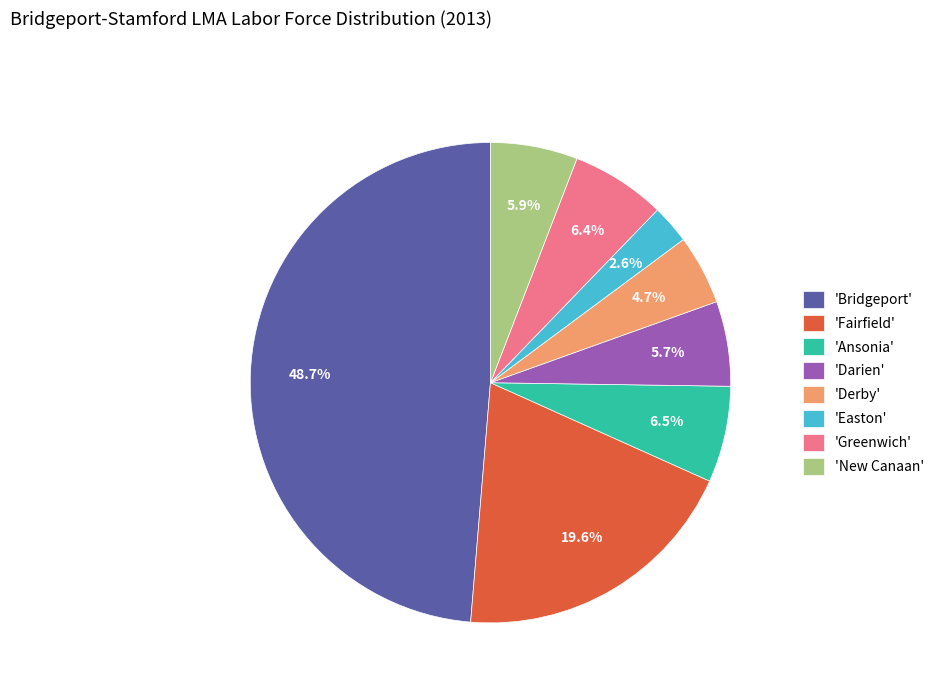

Which category has the biggest portion of the pie?

'Bridgeport'